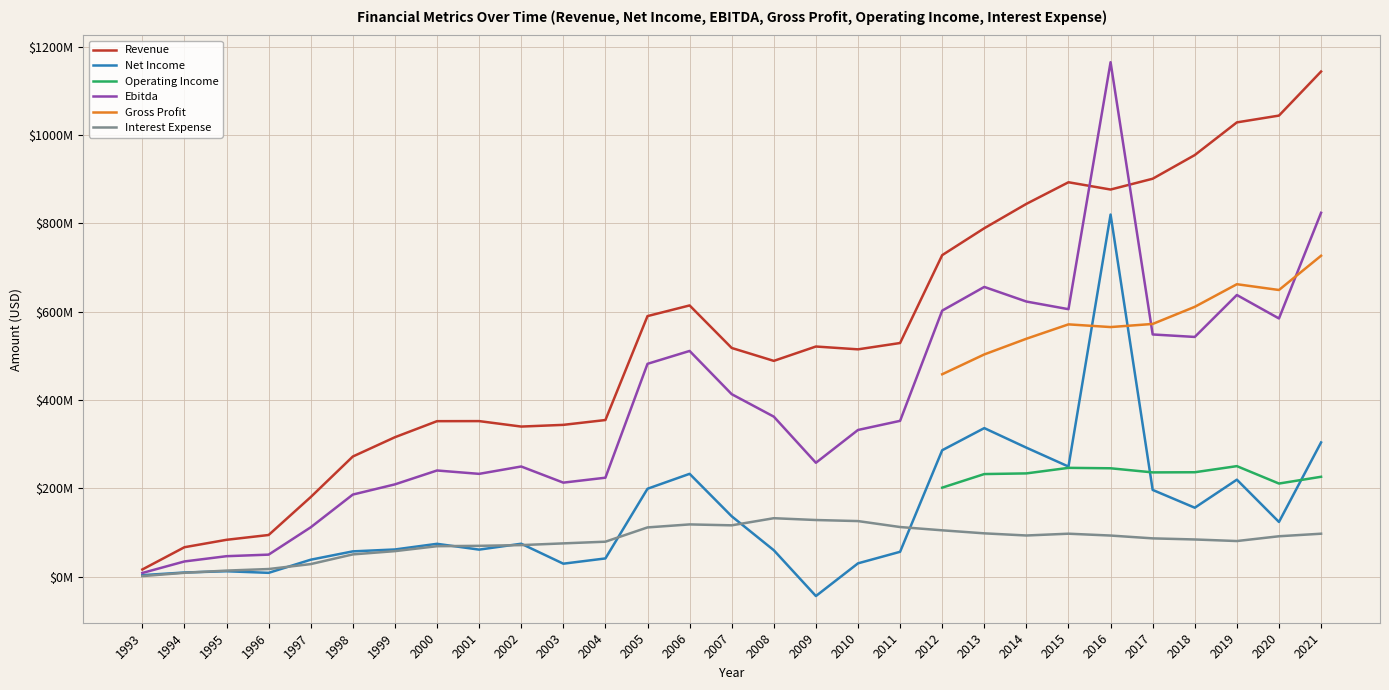

What are all the series names shown in the legend?

Revenue, Net Income, Operating Income, Ebitda, Gross Profit, Interest Expense